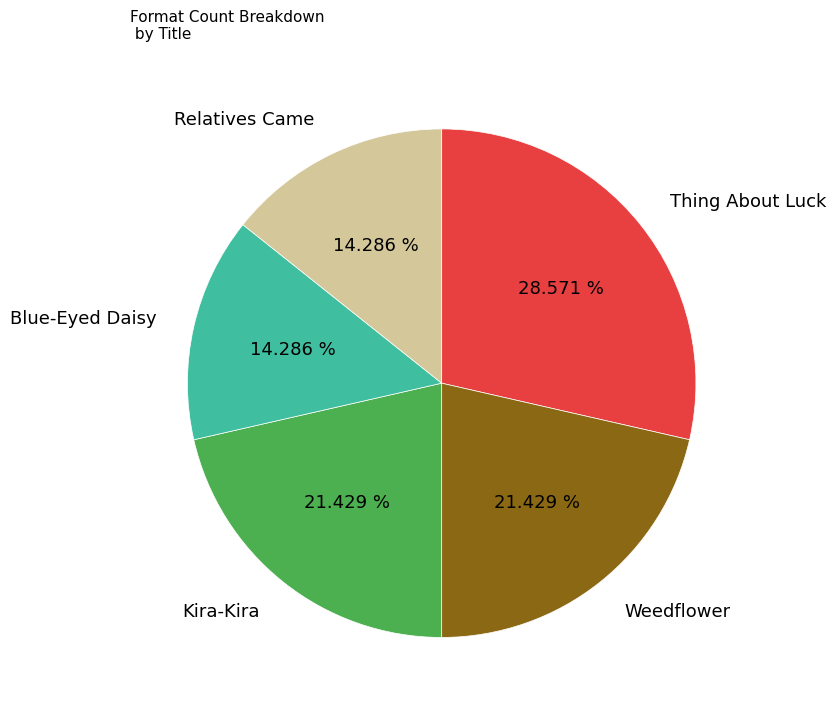

What is the largest slice in the pie chart?

Thing About Luck